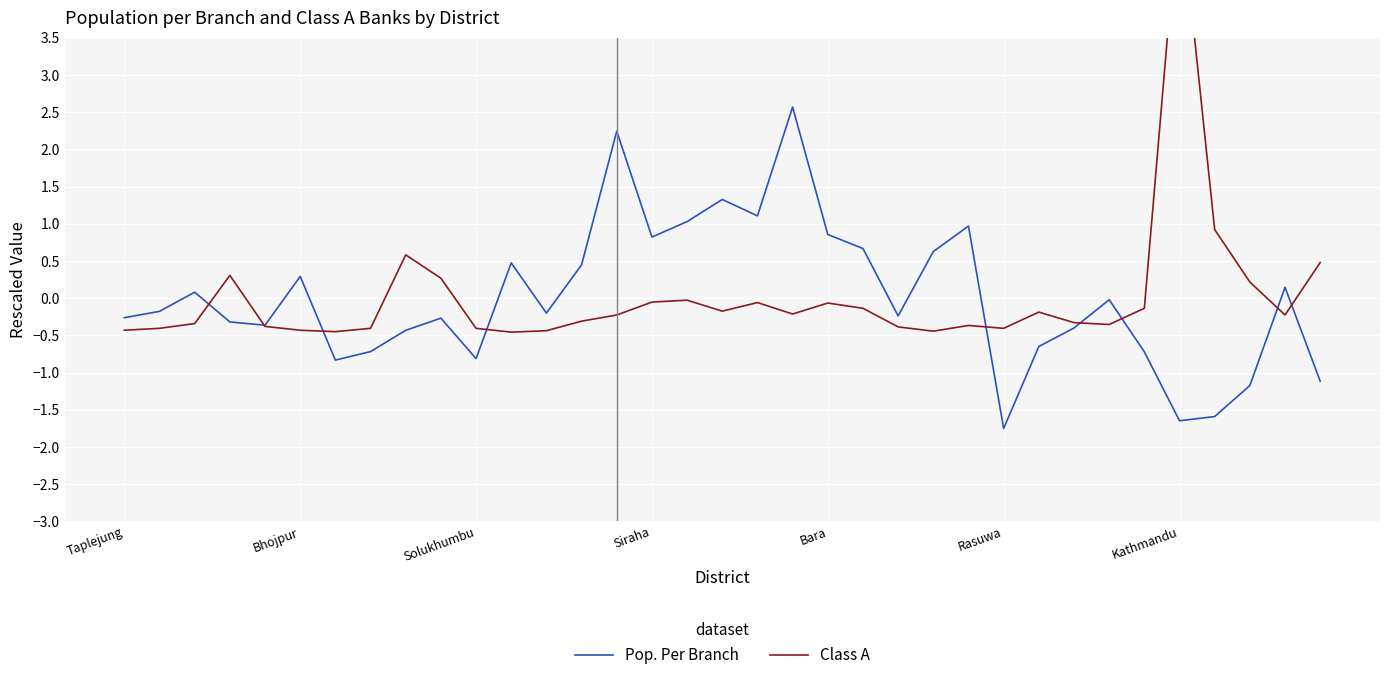

List the series in order of their peak value, lowest first.

Pop. Per Branch, Class A